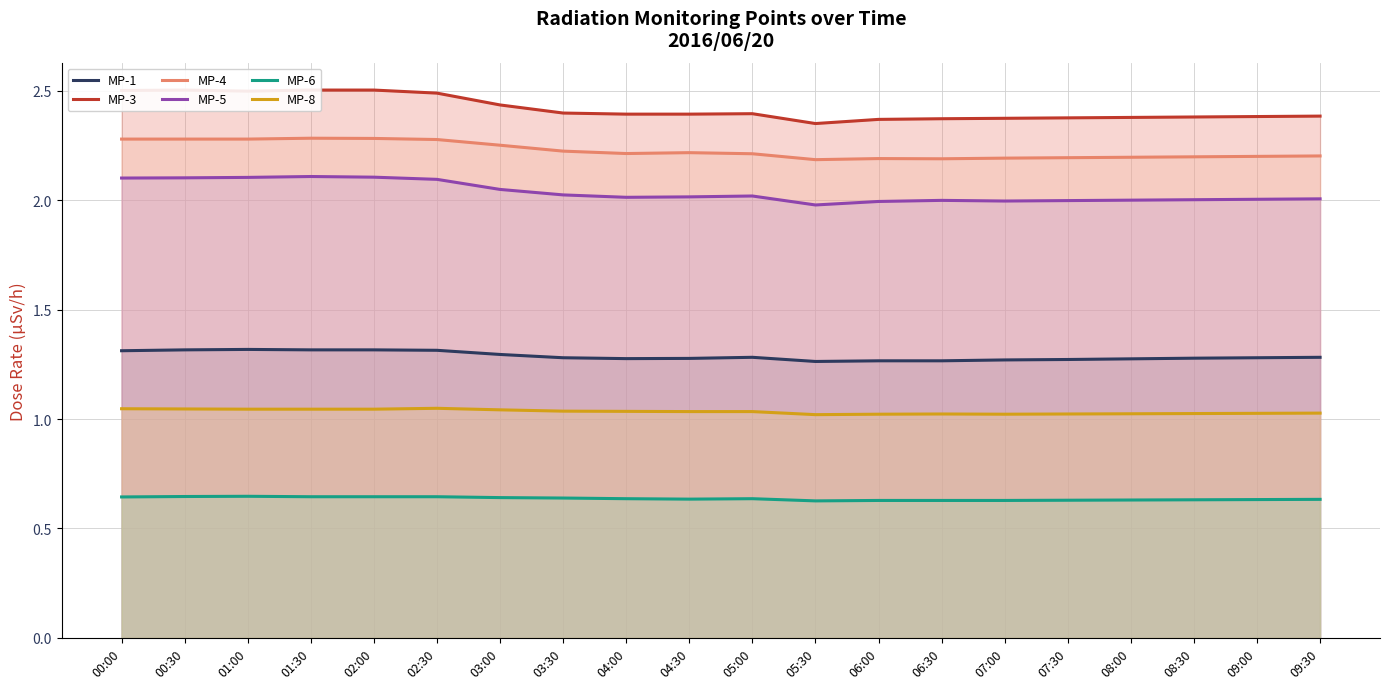

What is the label of the 12th point from the right?

04:00